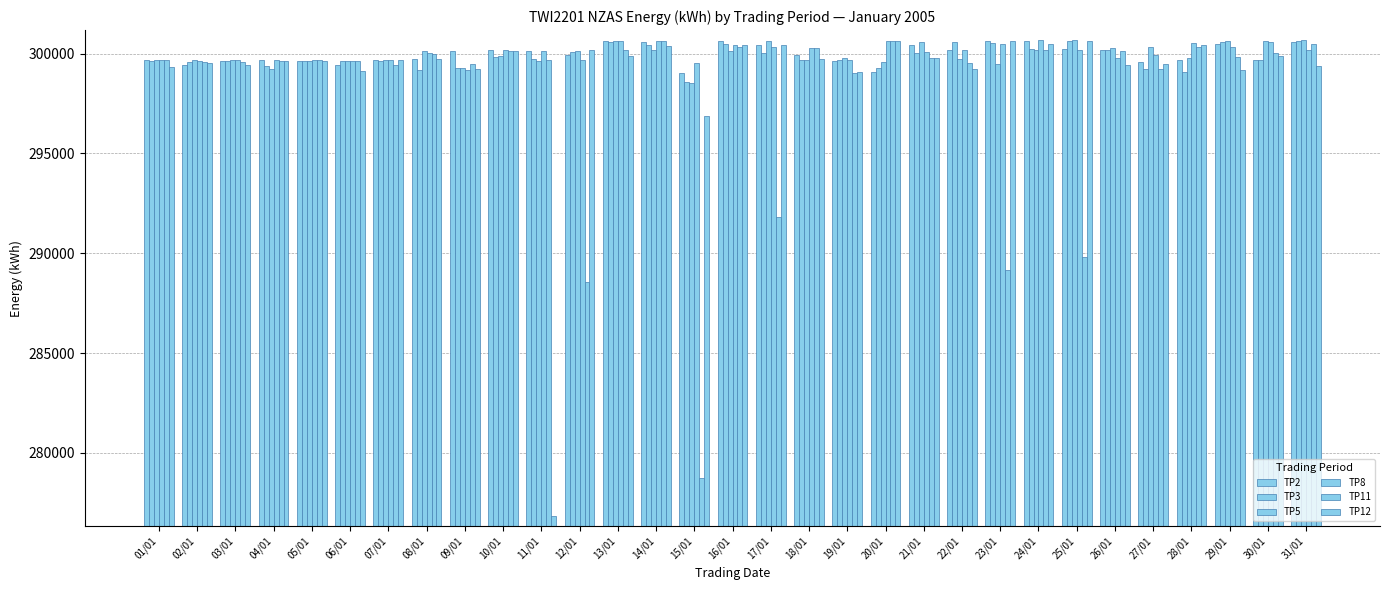

What is the value of the TP3 bar at the 17th from the left?

300025